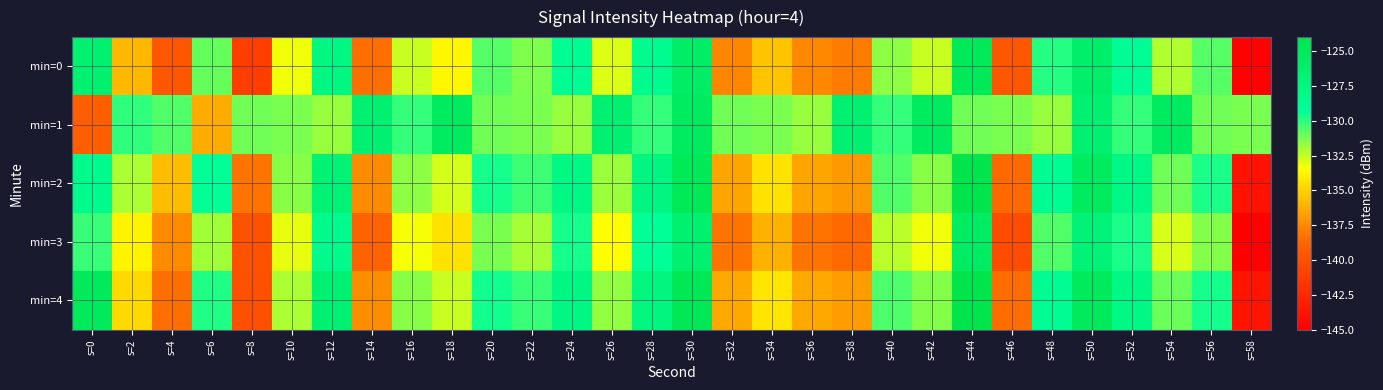

What is the maximum value shown in the chart?

-123.8